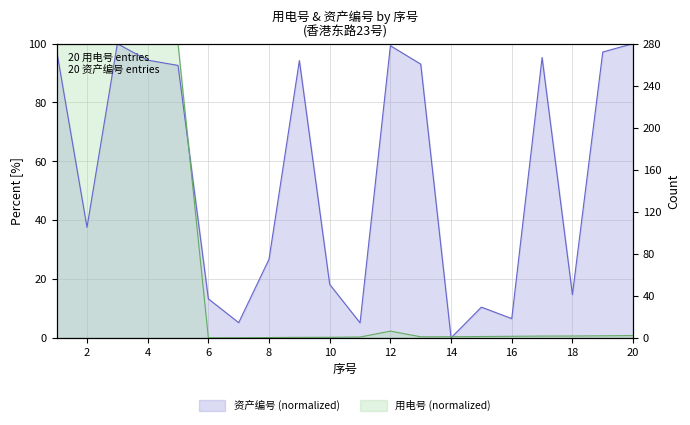

At 13, list the series in order from largest to smallest.

资产编号, 用电号